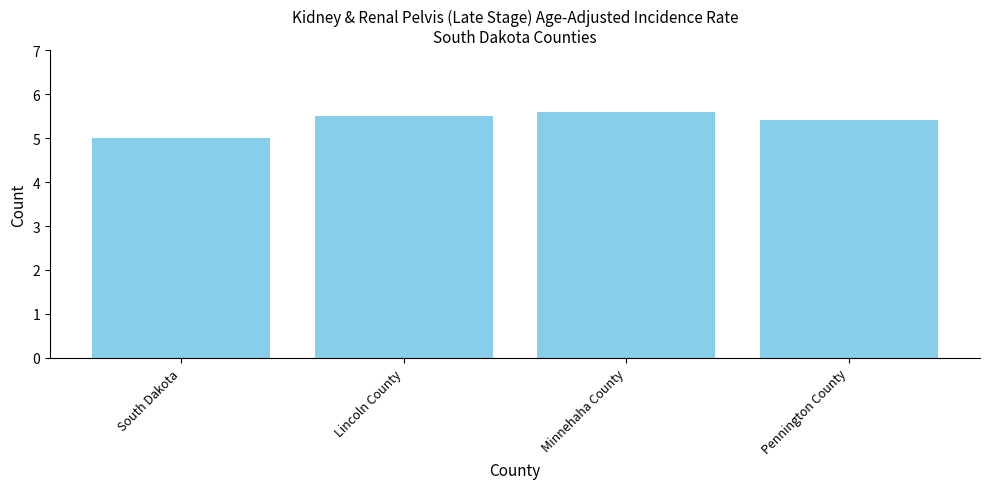

Reading left to right, extract all data points from this chart.

5.0	5.5	5.6	5.4